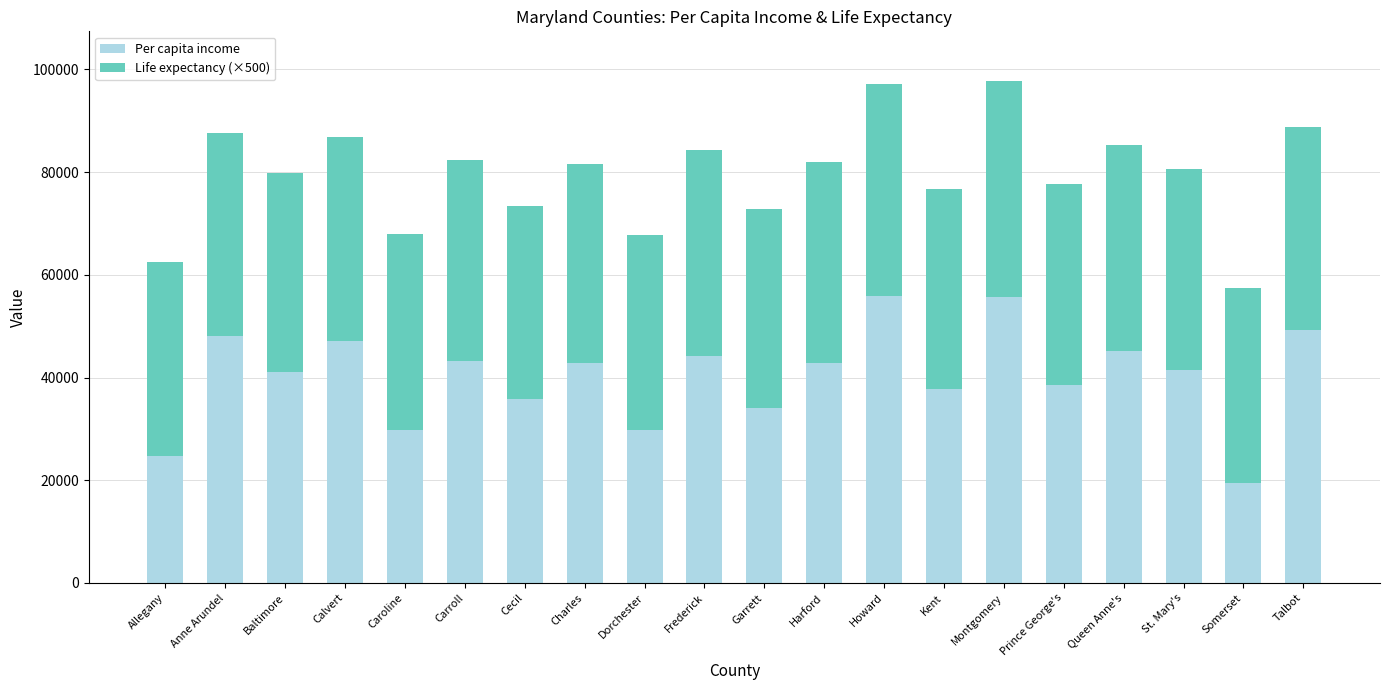

What is the difference between the Per capita income values at Carroll and Frederick?

1090